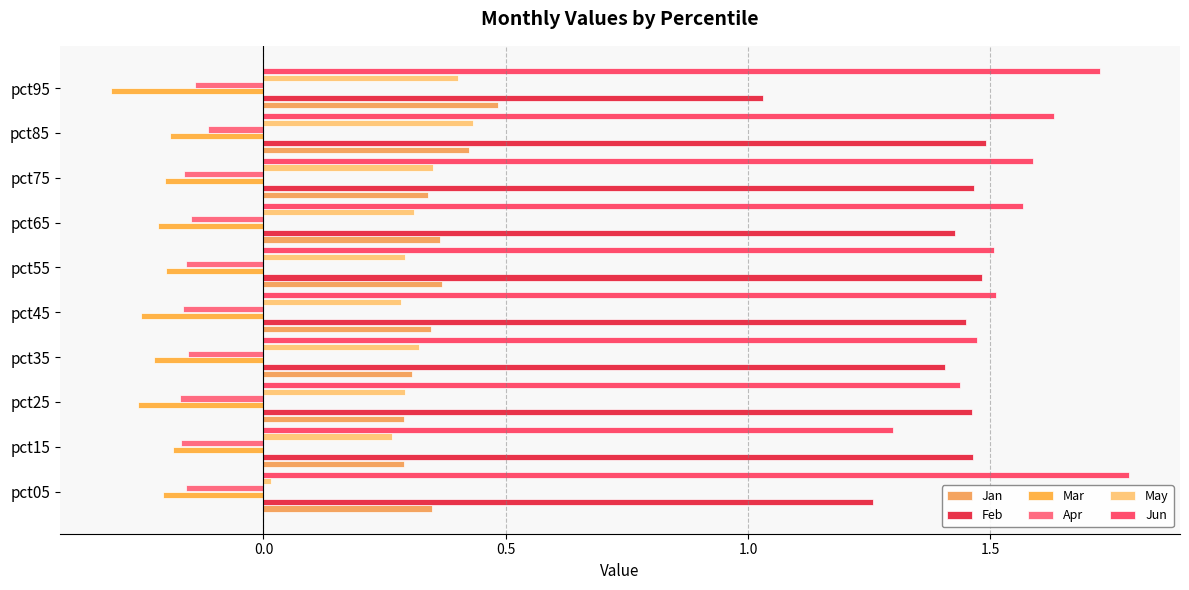

What are all the series names shown in the legend?

Jan, Feb, Mar, Apr, May, Jun